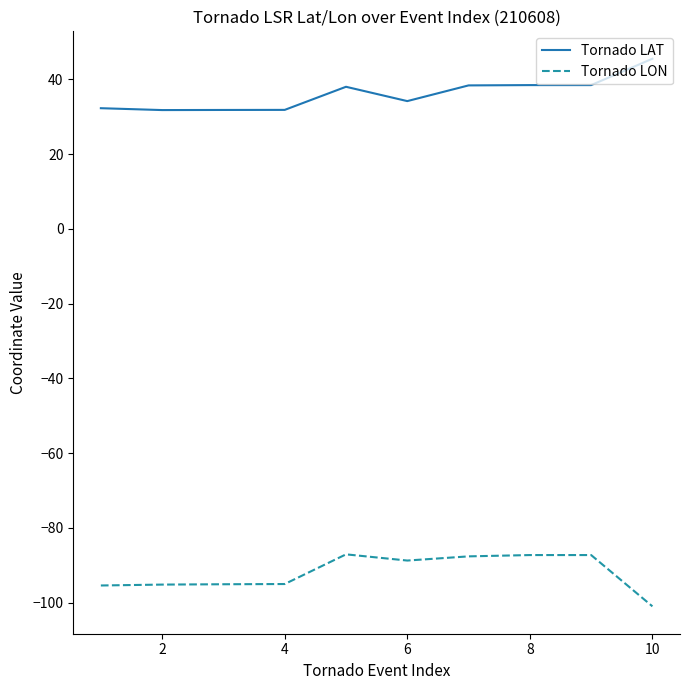

How many lines are shown in the chart?

2